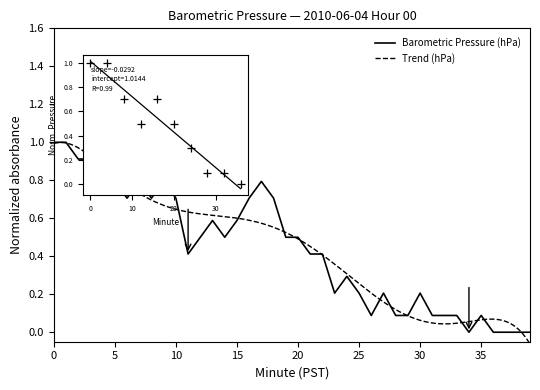

Between 5 and 8, which is larger?

5